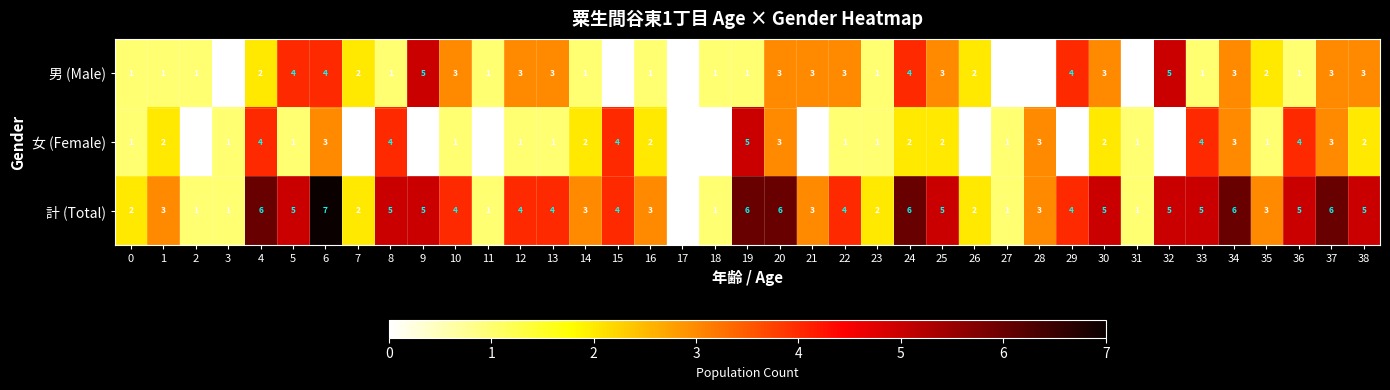

What is the approximate value of 計 (Total) at 28?

3